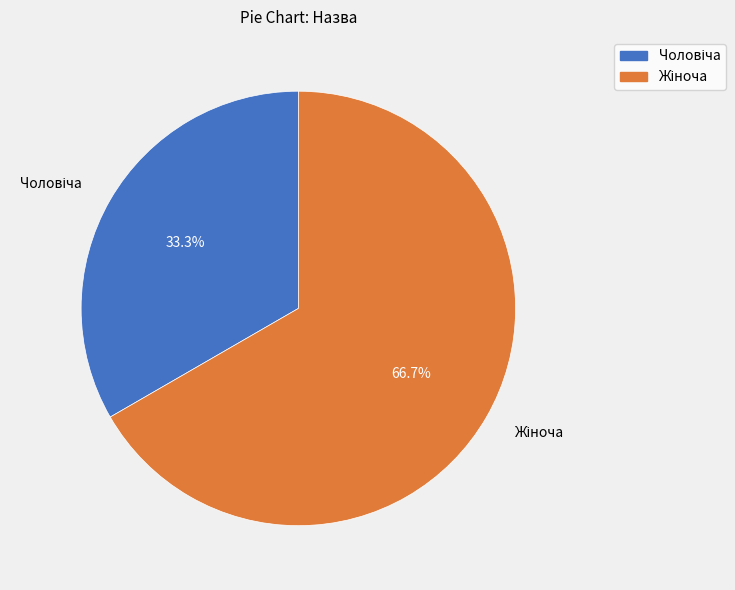

Count the number of slices in the pie.

2